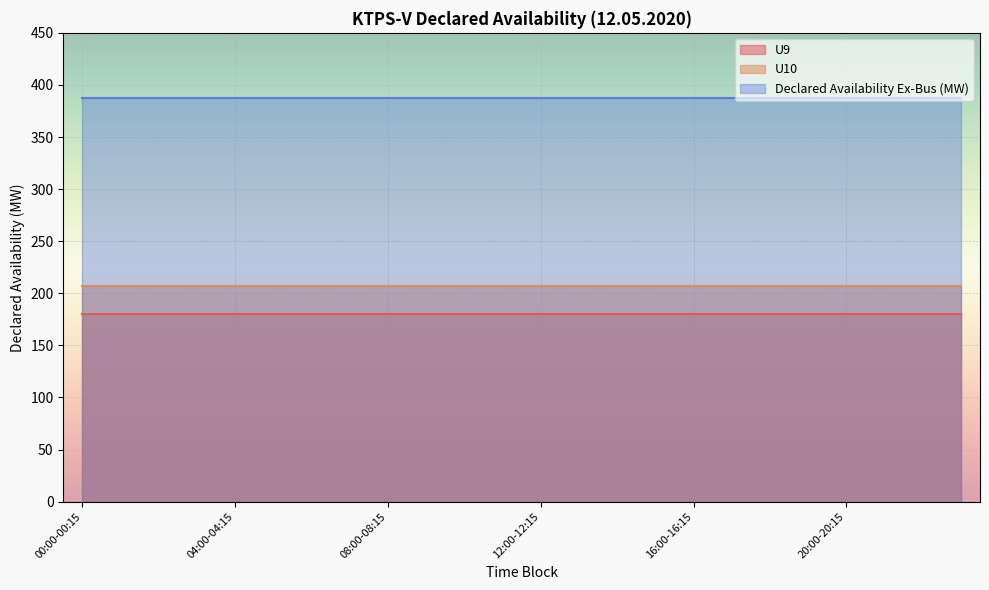

What is the sum of the U9 values at 02:00-02:15 and 08:00-08:15?

360